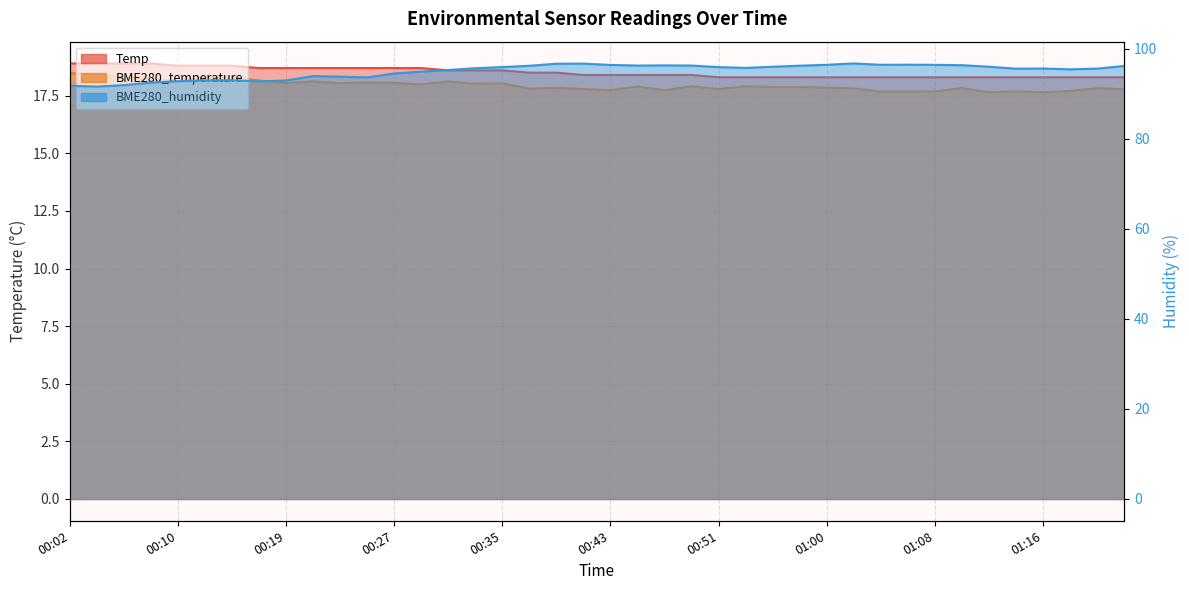

What is the difference between the highest and lowest values at 00:39?

78.9